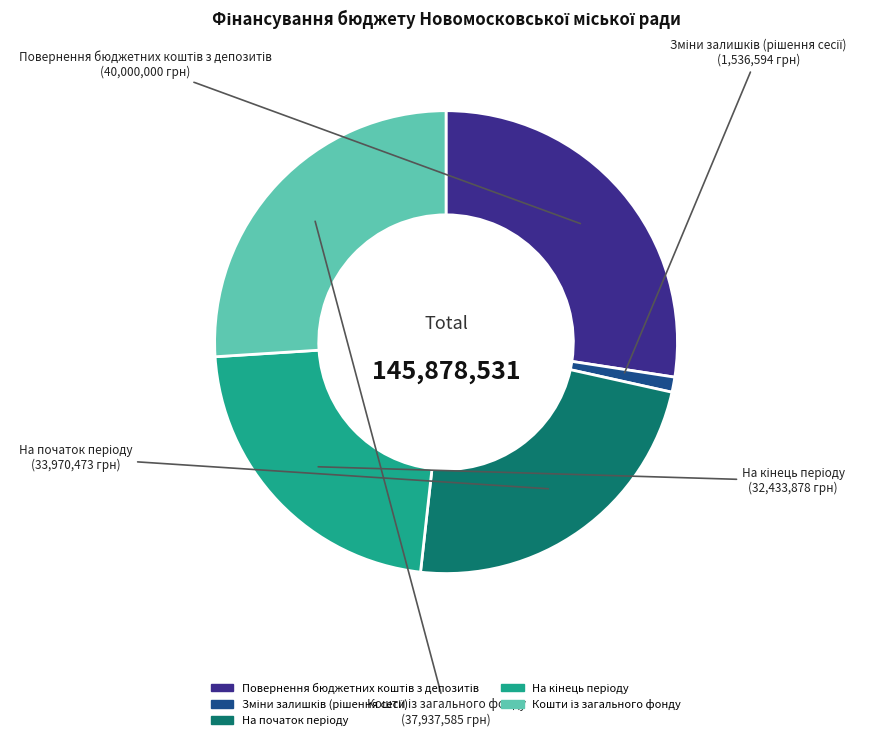

How many slices are in this pie chart?

5